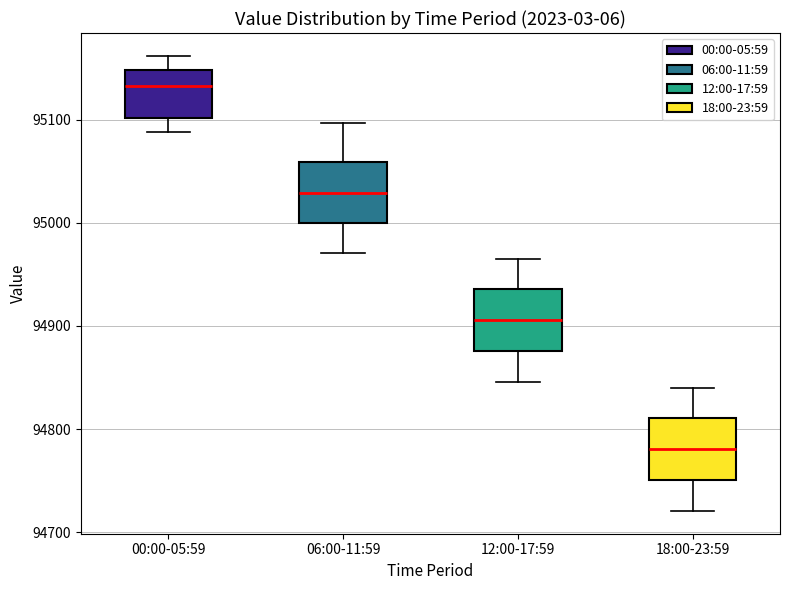

Reading left to right, read every box against the y-axis: the position of its median line, the range the box covers, and the ends of its whiskers. The values are not printed on the chart, so give them approximately, as read against the axis.

00:00-05:59: median 95130, box 95100 to 95150, whiskers 95090 to 95160
06:00-11:59: median 95030, box 95000 to 95060, whiskers 94970 to 95100
12:00-17:59: median 94910, box 94880 to 94940, whiskers 94850 to 94970
18:00-23:59: median 94780, box 94750 to 94810, whiskers 94720 to 94840